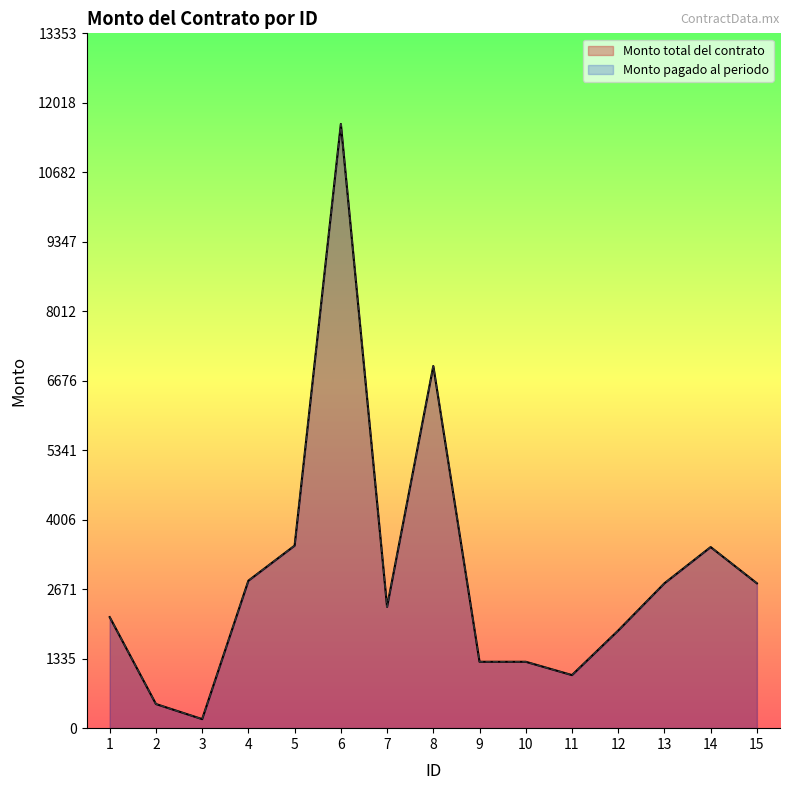

Which series has the largest total across all categories?

Monto total del contrato